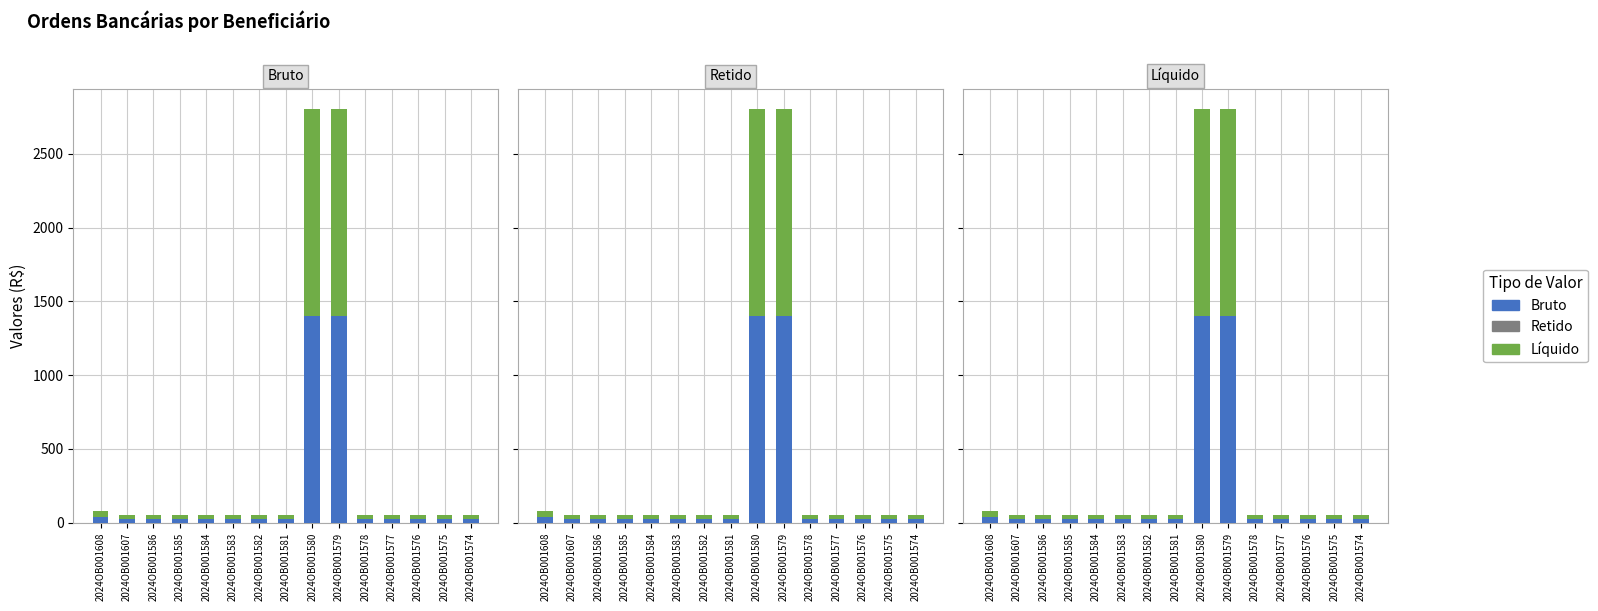

The value of Bruto at 2024OB001581 is 25. True or false?

True